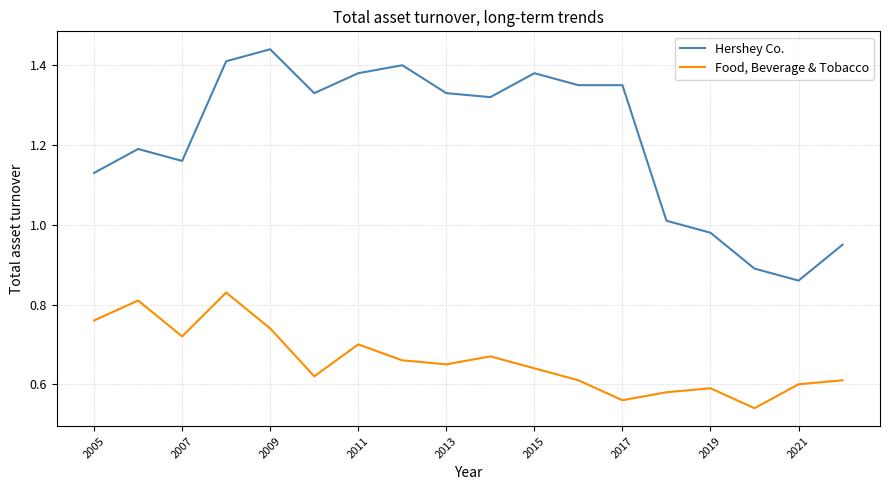

List the series in order of their peak value, lowest first.

Food, Beverage & Tobacco, Hershey Co.